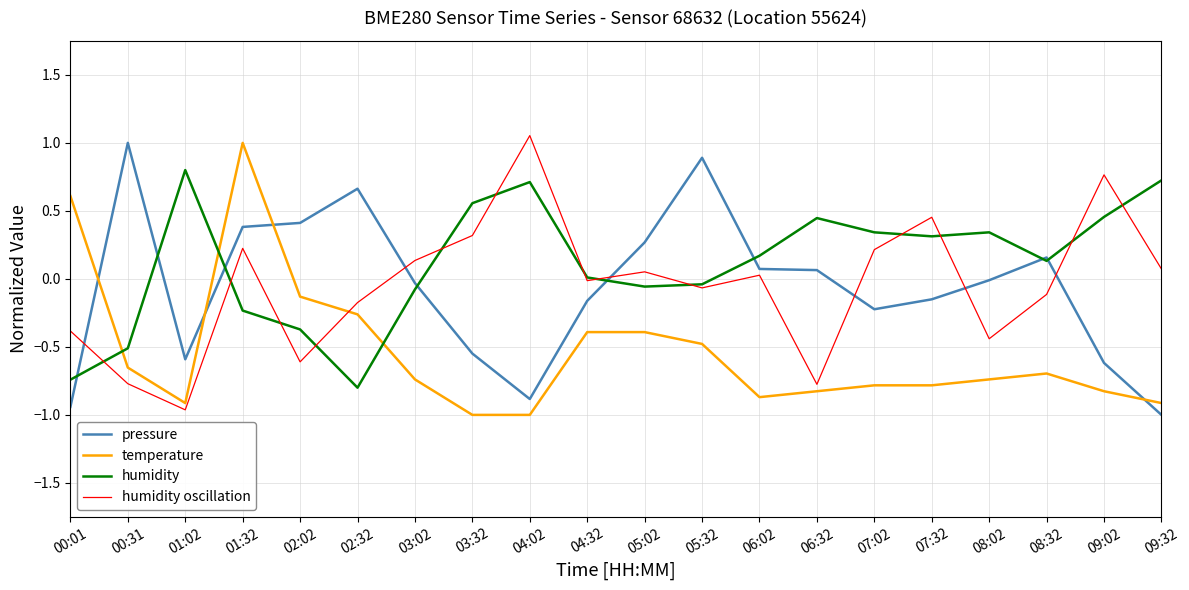

Is it true that pressure equals 0.6 at 02:02?

False